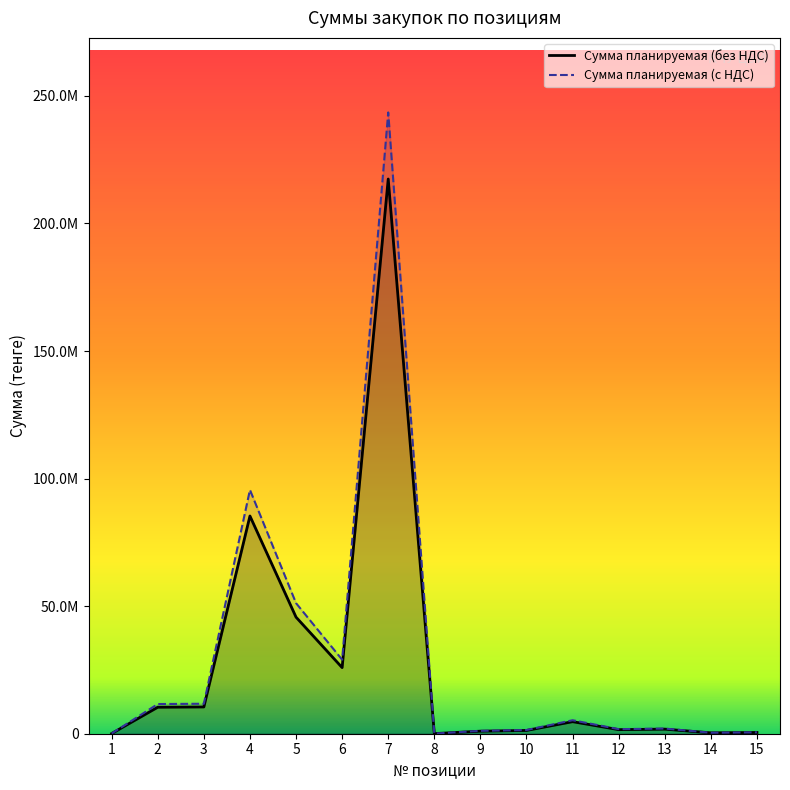

What is the difference between the maximum and second lowest values in the Сумма планируемая (без НДС) series?

217328909.8